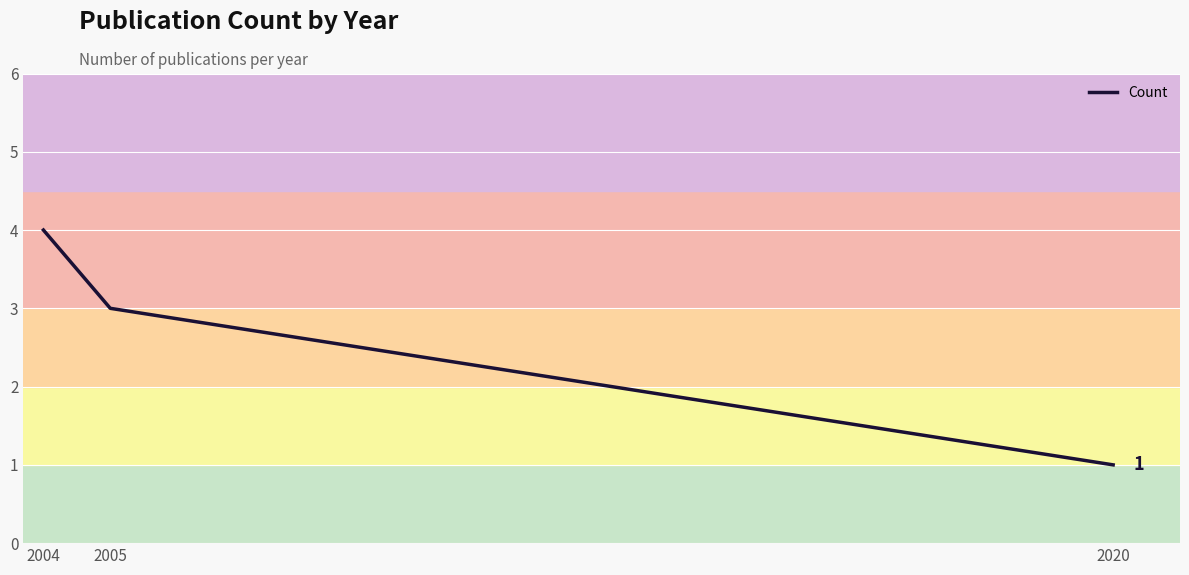

Which category has the lowest value across all series?

2020